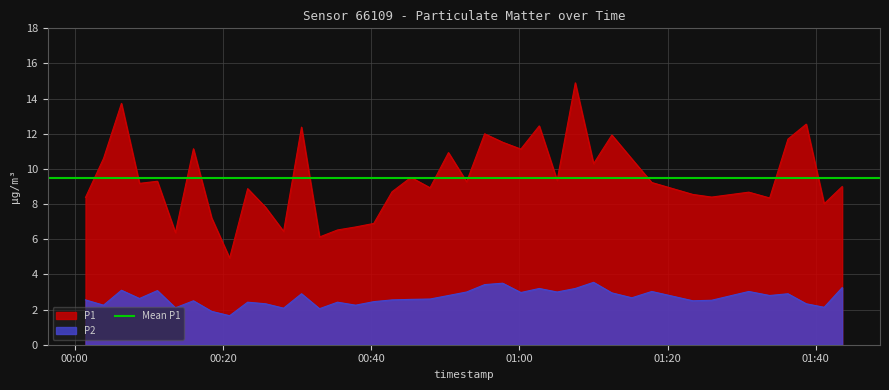

How many data points in P1 are above 9?

21